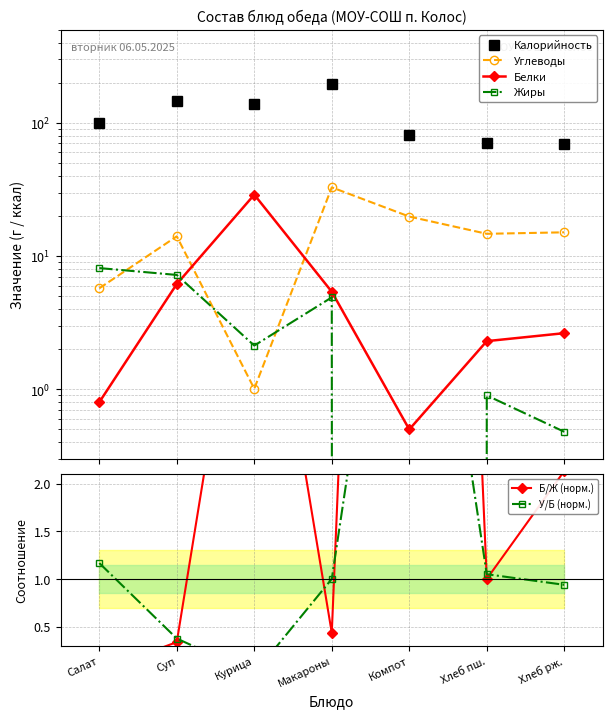

Reading right to left, list all the values displayed in this chart.

Калорийность: 69.0	70.0	81.0	197.0	139.0	145.0	99.0
Углеводы: 15.1	14.7	19.8	32.8	1.0	14.1	5.7
Белки: 2.6	2.3	0.5	5.4	28.9	6.2	0.8
Жиры: 0.5	0.9	0.0	4.9	2.1	7.2	8.1
Б/Ж (норм.): 2.1	1.0	19.8	0.4	5.3	0.3	0.0
У/Б (норм.): 0.9	1.0	6.4	1.0	0.0	0.4	1.2